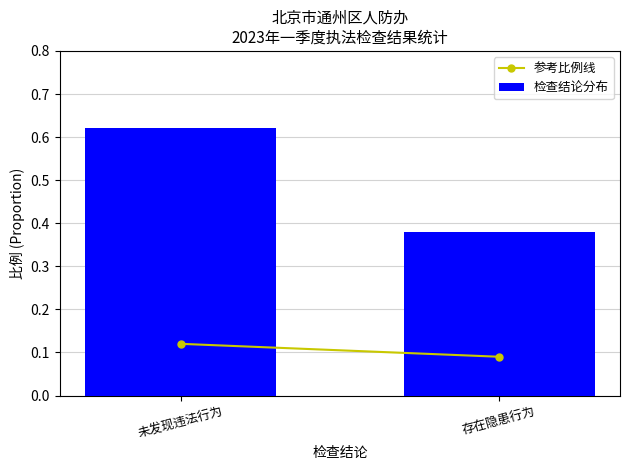

Which label corresponds to the smallest value in the chart?

存在隐患行为